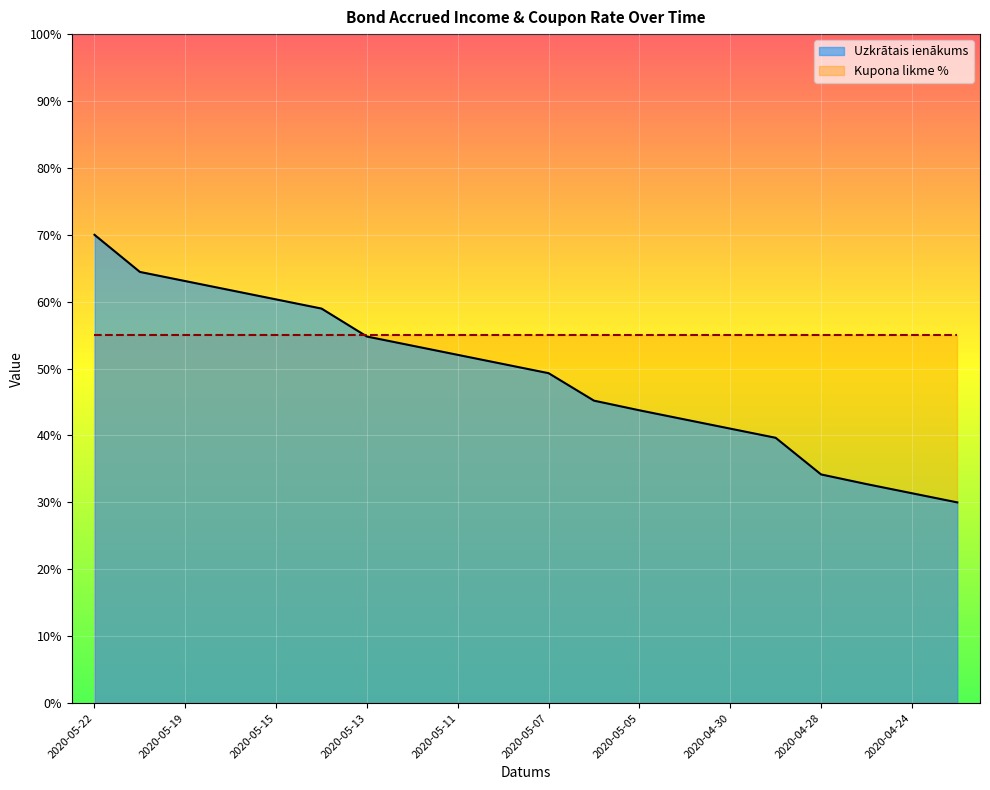

What is the label of the 12th point from the left?

2020-05-06